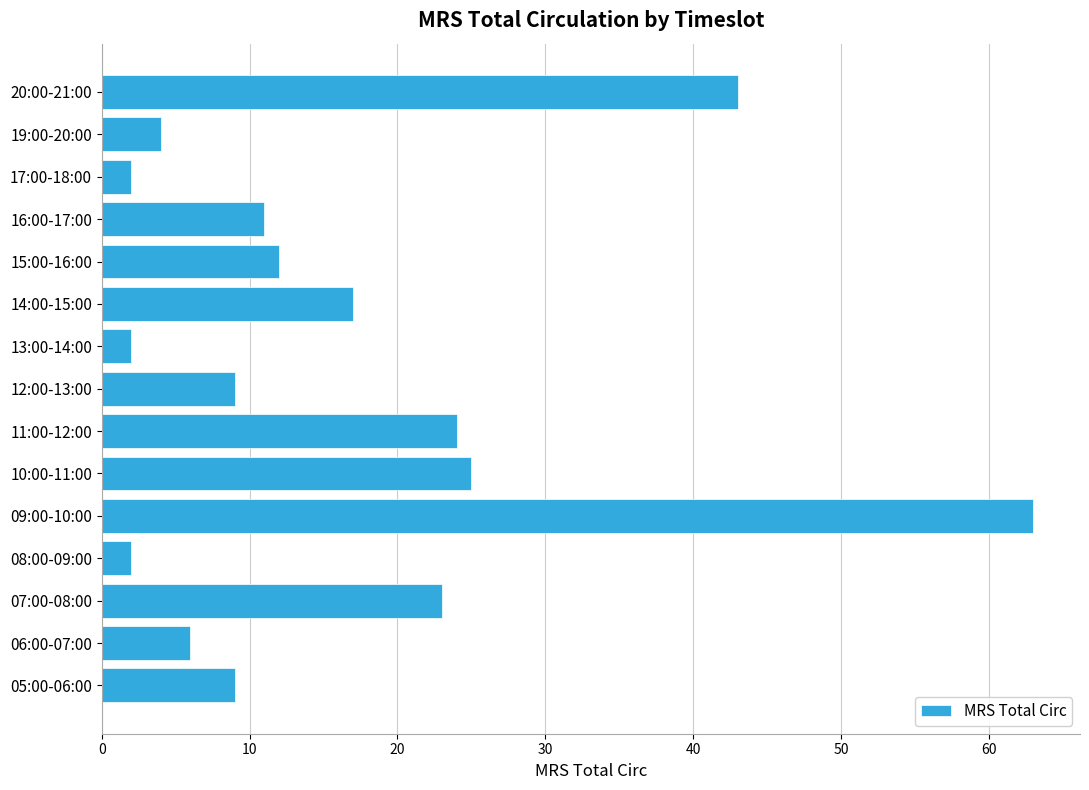

What is the change in value from 08:00-09:00 to 19:00-20:00?

+2